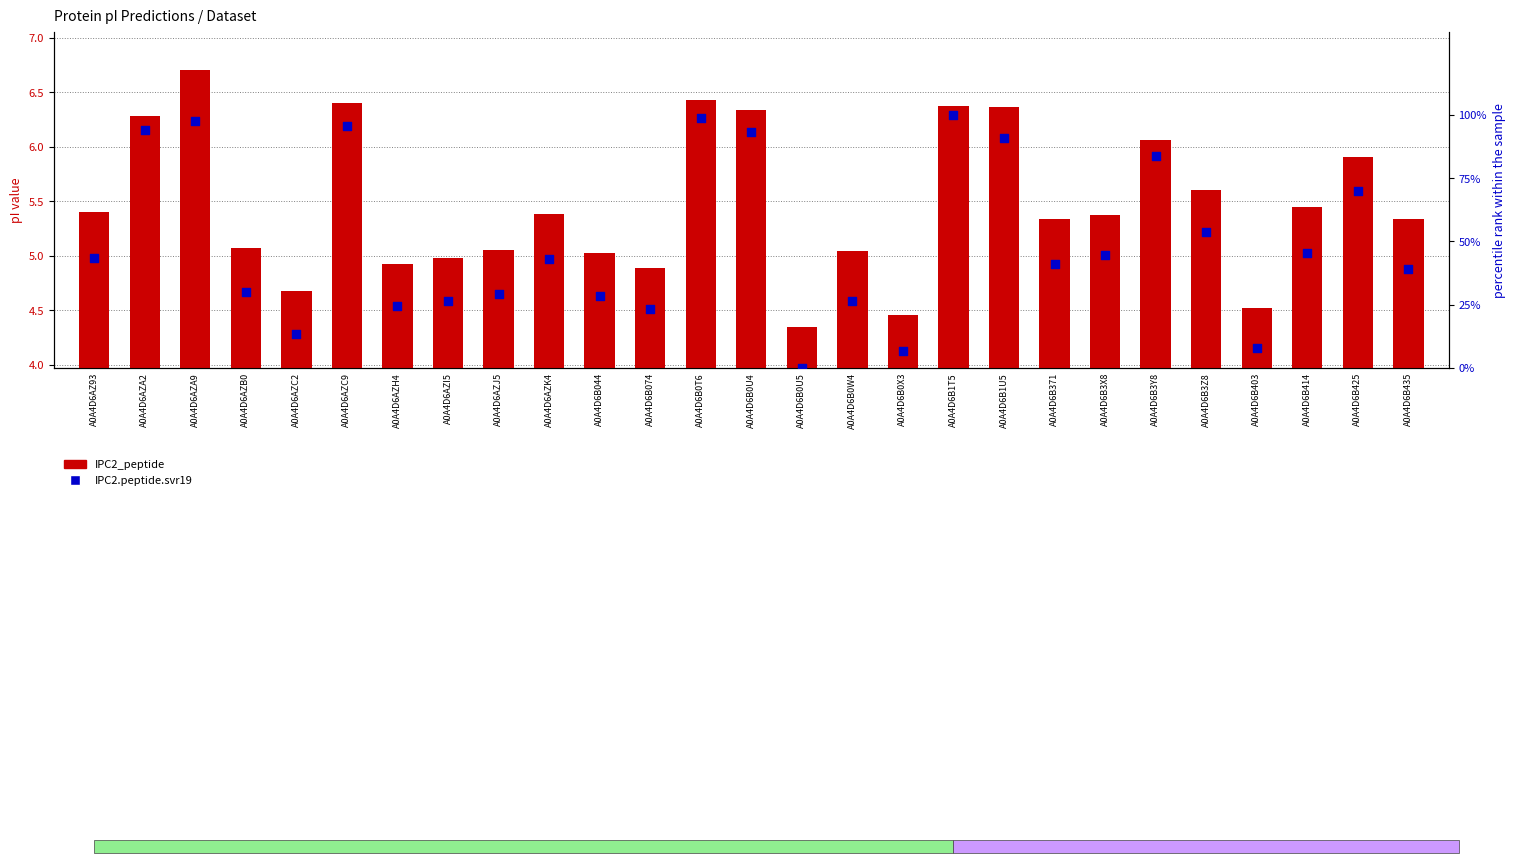

Which series contains the lowest Y value?

IPC2.peptide.svr19